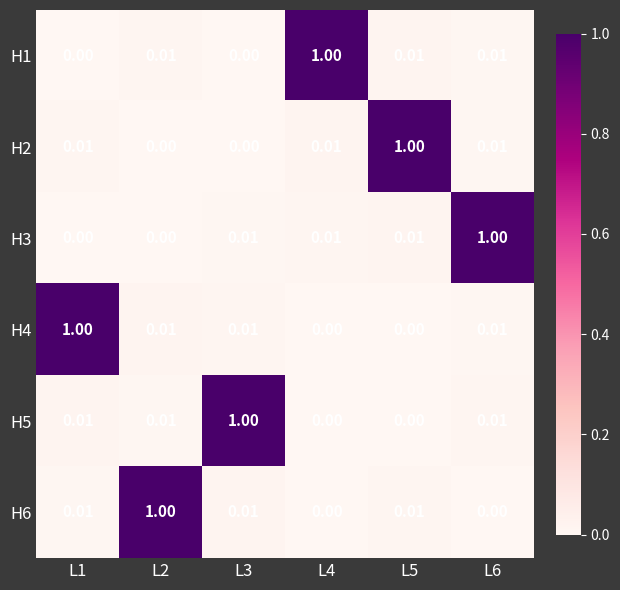

Is the value of H3 at L6 greater than the value of H5 at L4?

Yes